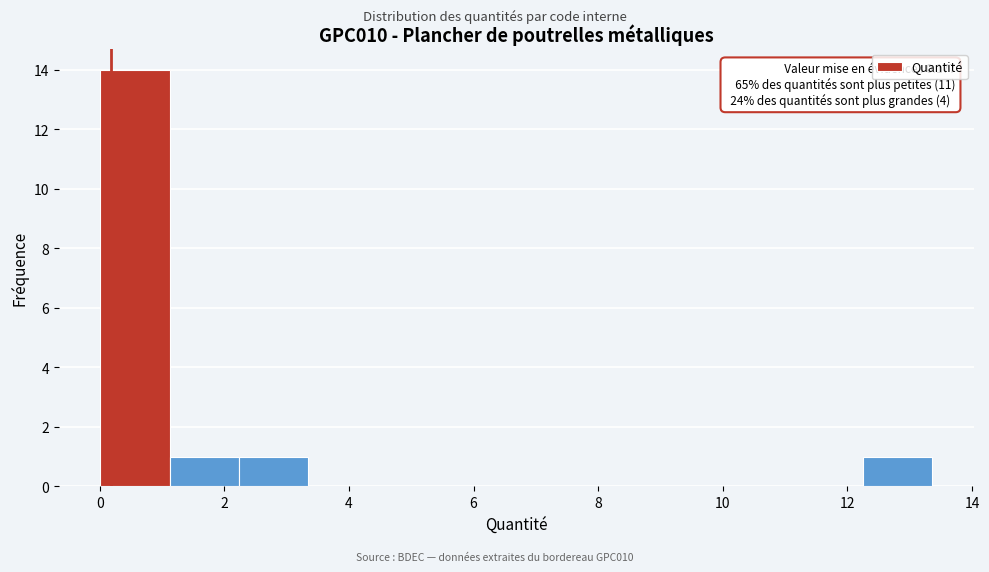

Over which range of the x-axis is the bar tallest?

0.0 to 1.2